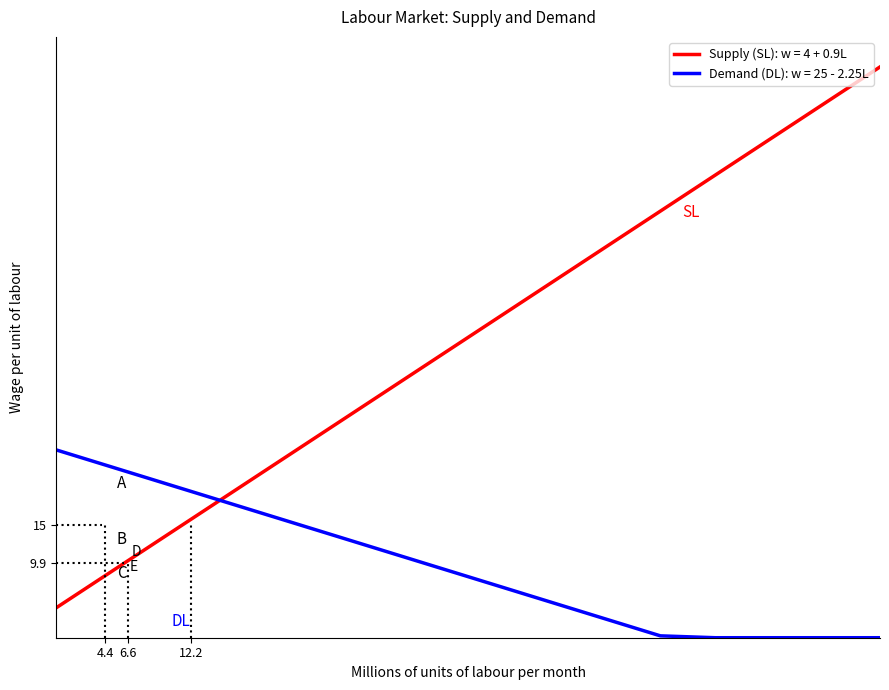

How many lines are shown in the chart?

2